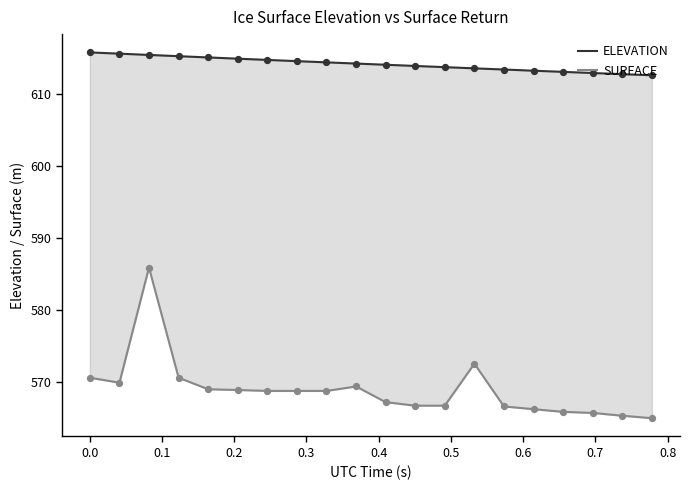

Which series has the largest total across all categories?

ELEVATION